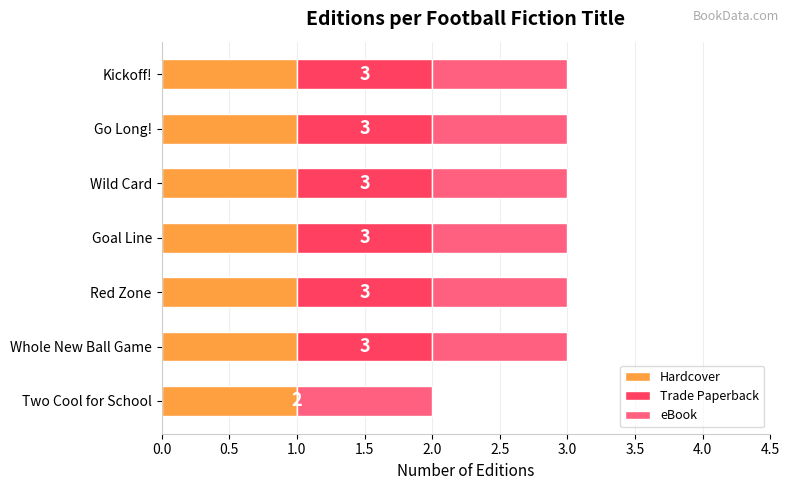

True or false: Hardcover has a value of 2 at Kickoff!.

False